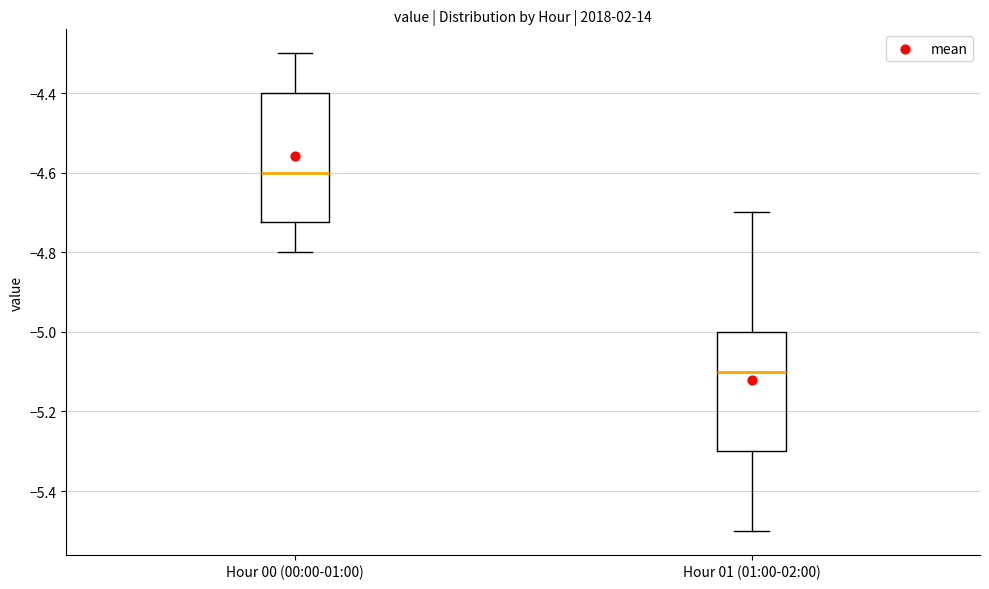

Reading left to right, read every box against the y-axis: the position of its median line, the range the box covers, and the ends of its whiskers. The values are not printed on the chart, so give them approximately, as read against the axis.

Hour 00 (00:00-01:00): median -4.60, box -4.72 to -4.40, whiskers -4.80 to -4.30
Hour 01 (01:00-02:00): median -5.10, box -5.30 to -5.00, whiskers -5.50 to -4.70